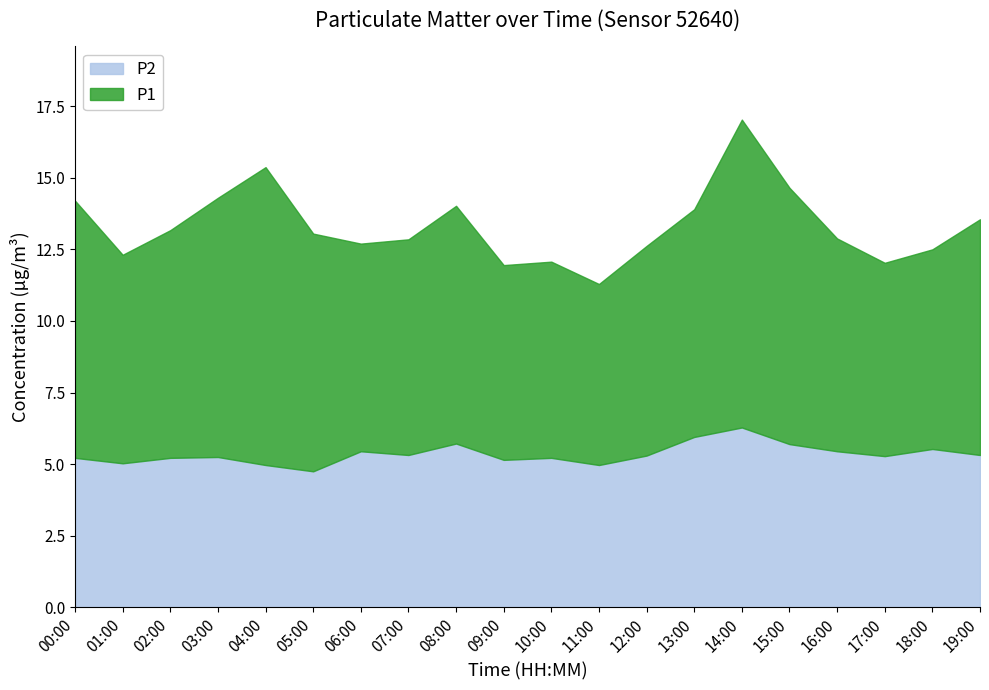

The P2 series shows 3.2 at 02:00. True or false?

False